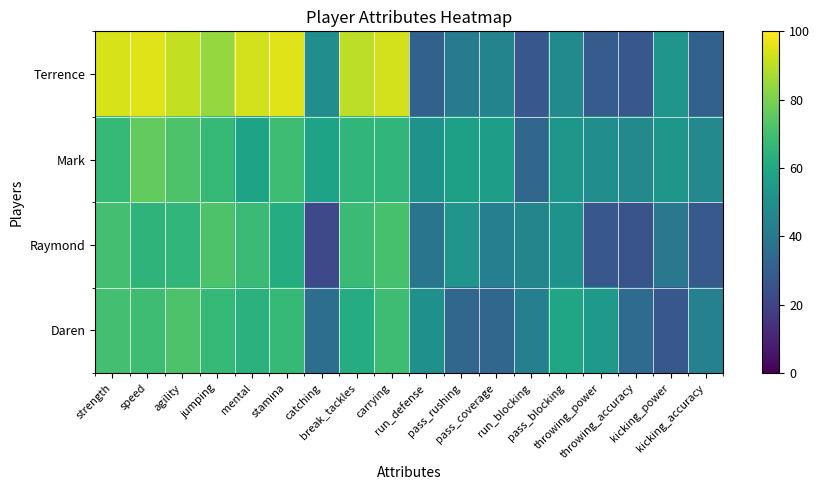

Which series has the largest range (max minus min)?

Terrence